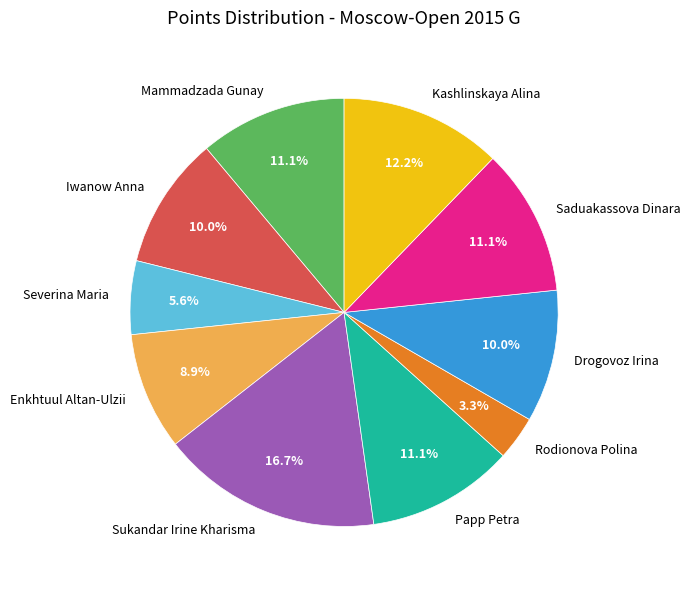

To the nearest percent, what is the combined percentage of Mammadzada Gunay and Severina Maria?

17%